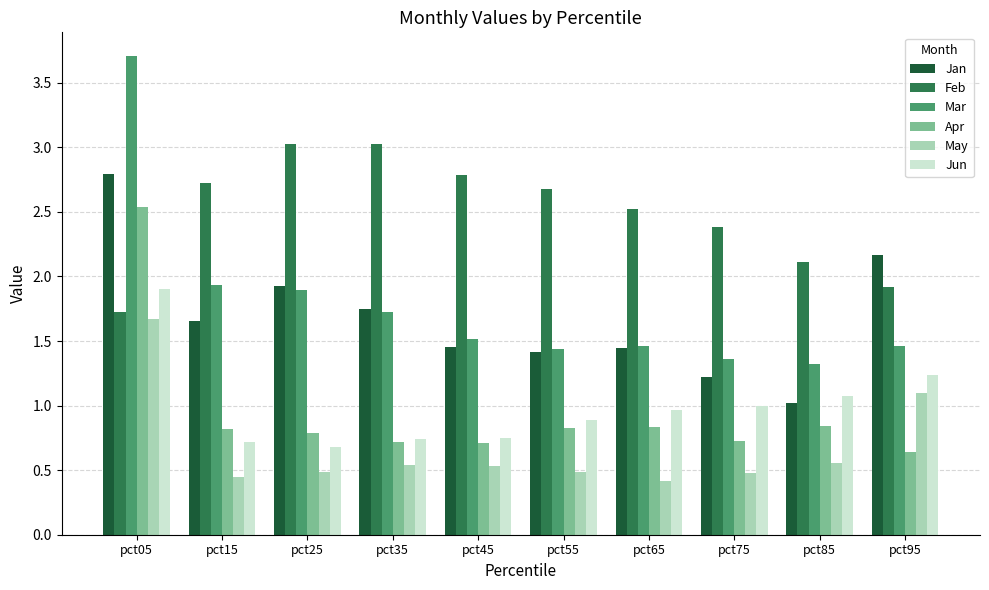

What is the difference between the maximum and minimum values in the Apr series?

1.9